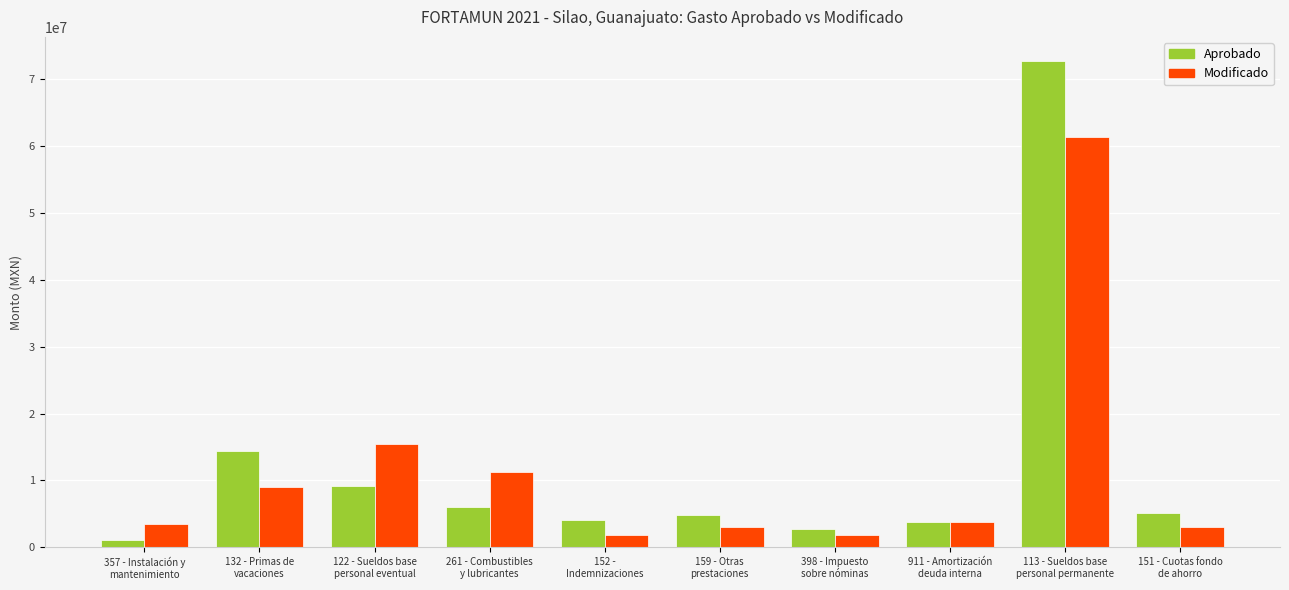

Rank the series by their maximum value, from highest to lowest.

Aprobado, Modificado